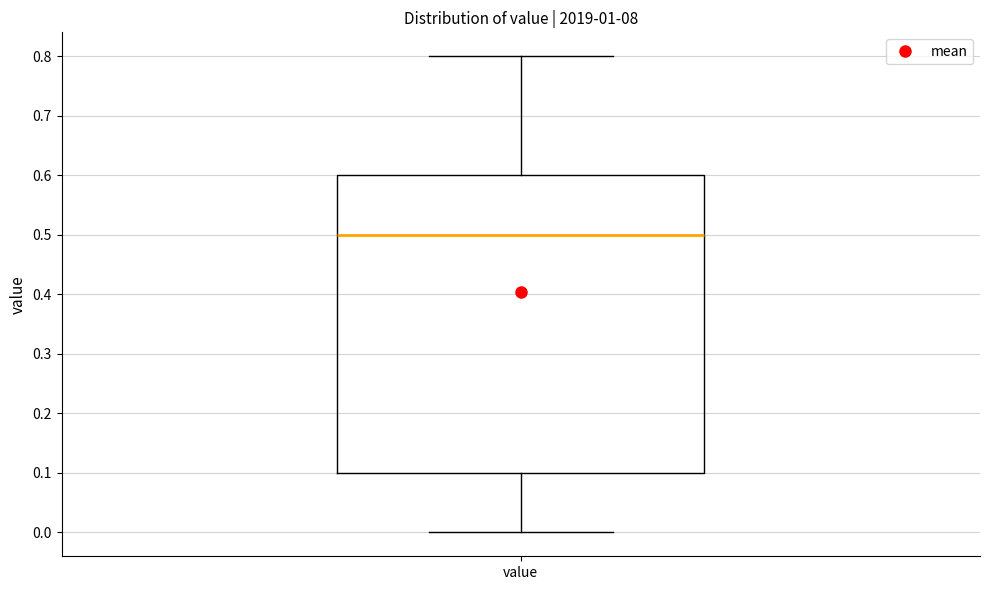

Read this box plot against the y-axis: the position of the median line, the range covered by the box, and the ends of both whiskers. The values are not printed on the chart, so give them approximately, as read against the axis.

median 0.5, box 0.1 to 0.6, whiskers 0.0 to 0.8